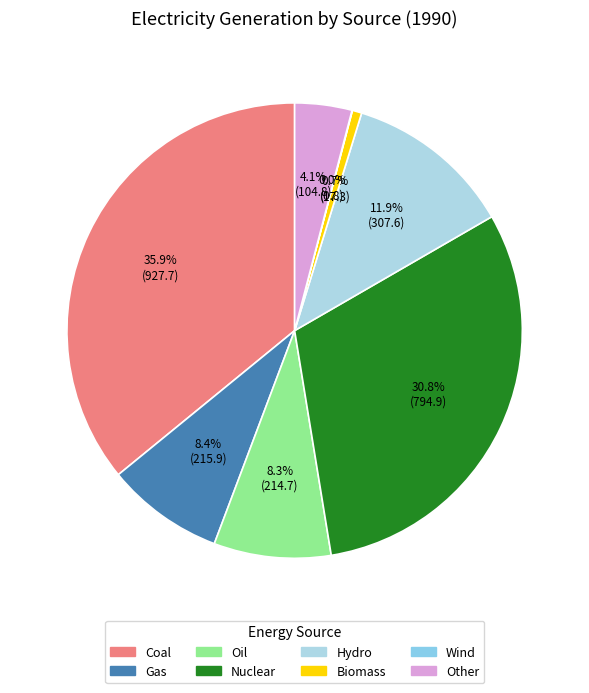

Which category has the smallest portion of the pie?

Wind